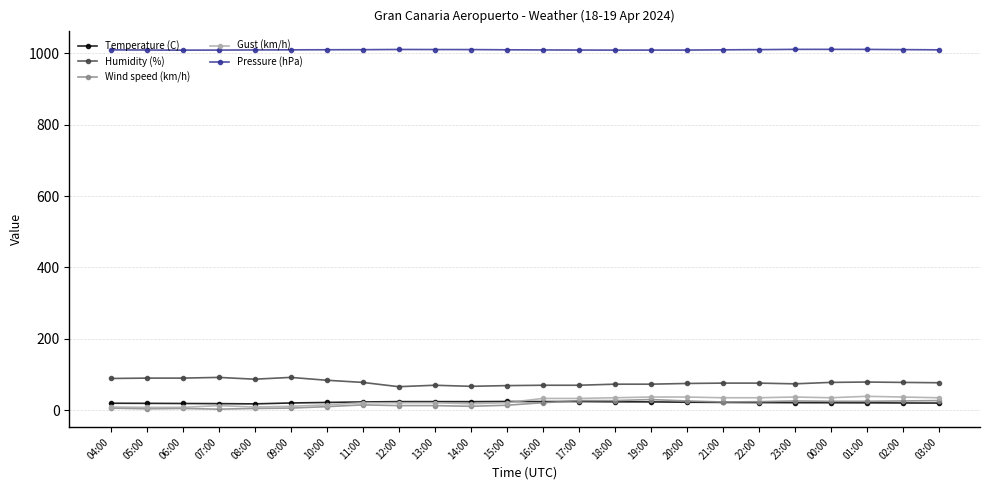

How many distinct data groups are displayed?

5